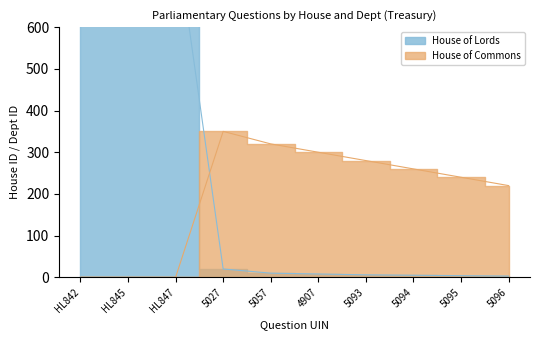

What is the difference between the maximum and minimum values?

847